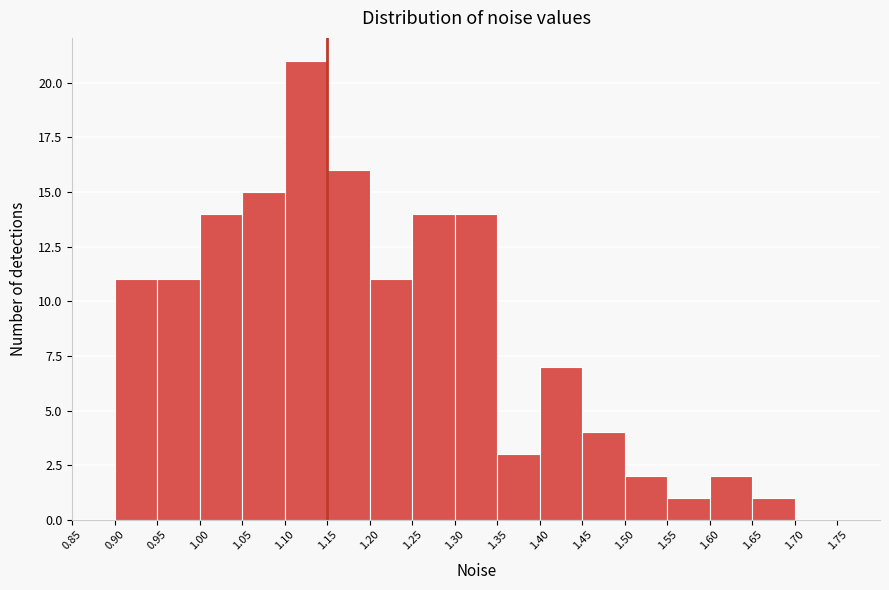

Over which range of the x-axis is the bar tallest?

1.10 to 1.15